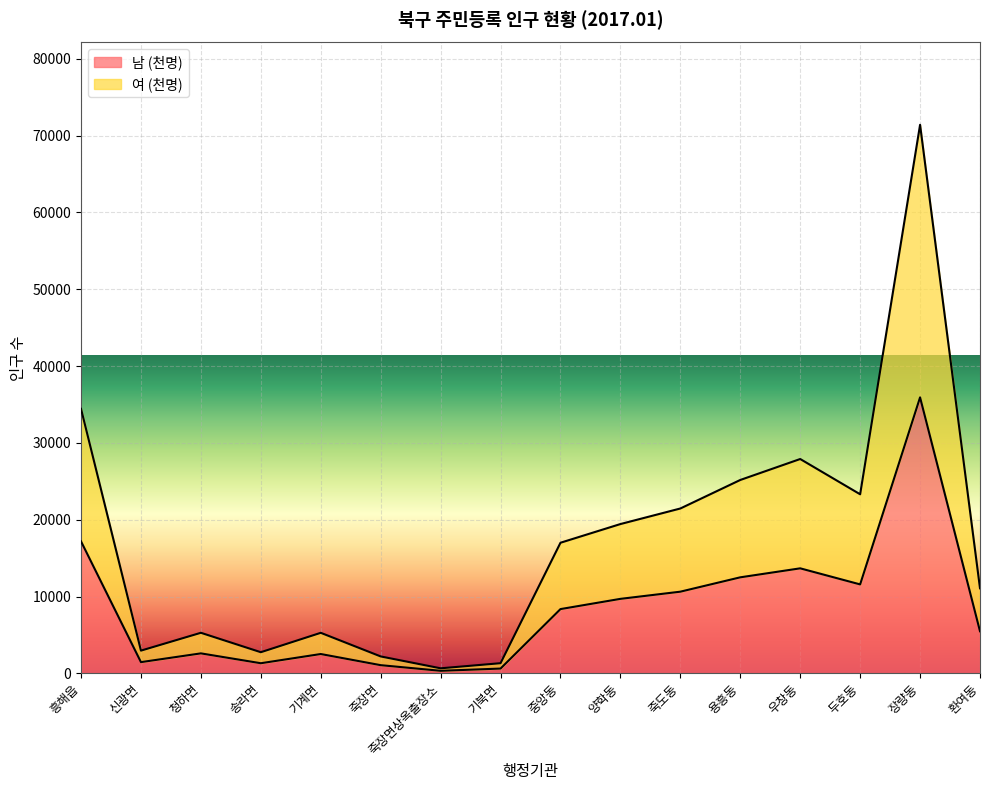

True or false: 남 (천명) has a value of 2616 at 청하면.

True